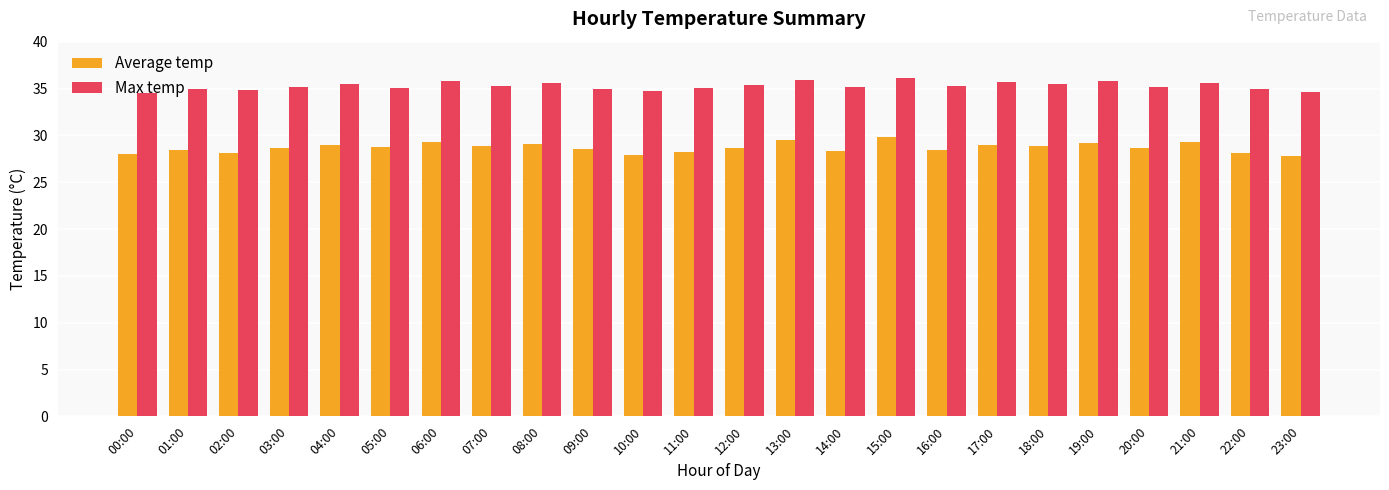

What is the label of the 17th bar from the right?

07:00